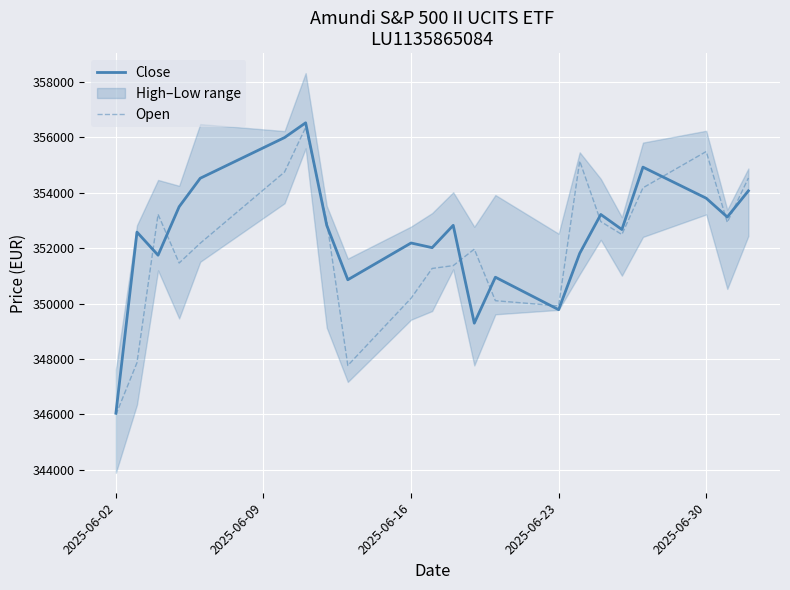

At which label does Open reach its minimum?

2025-06-02